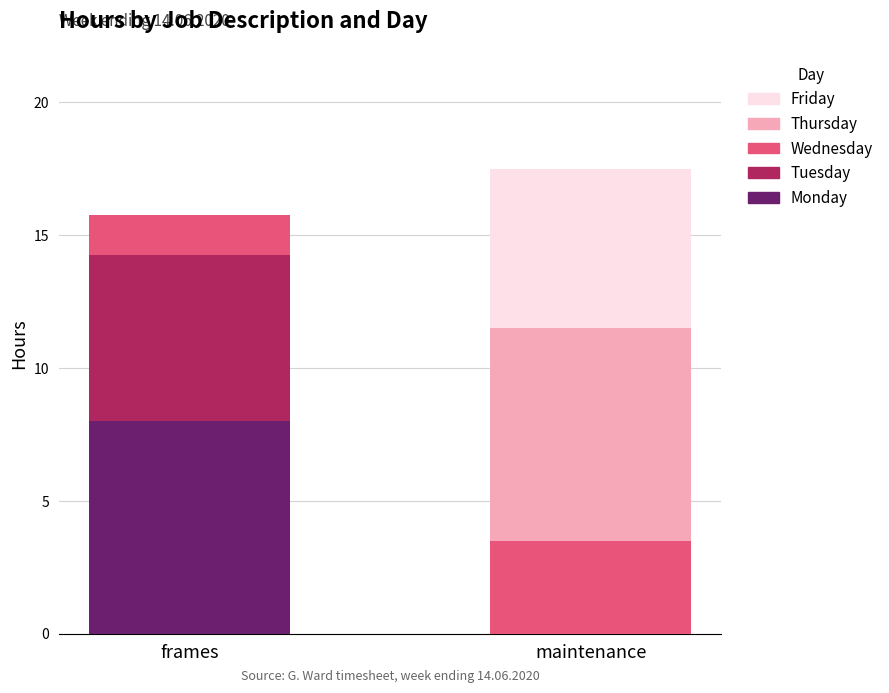

Read the Monday value at frames.

8.0